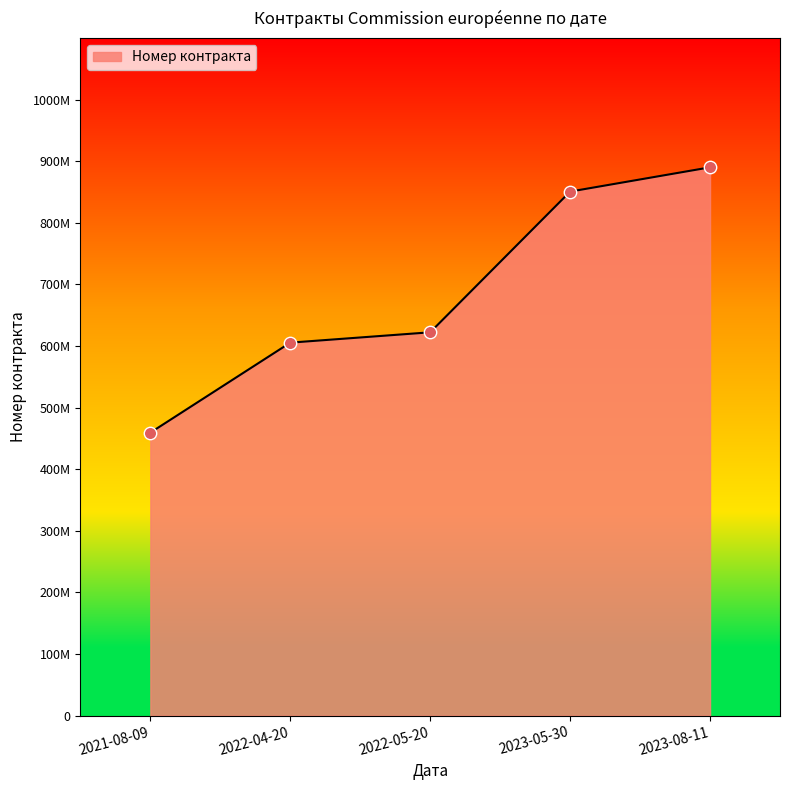

What is the ratio of the value at 2023-05-30 to the value at 2022-04-20?

1.4